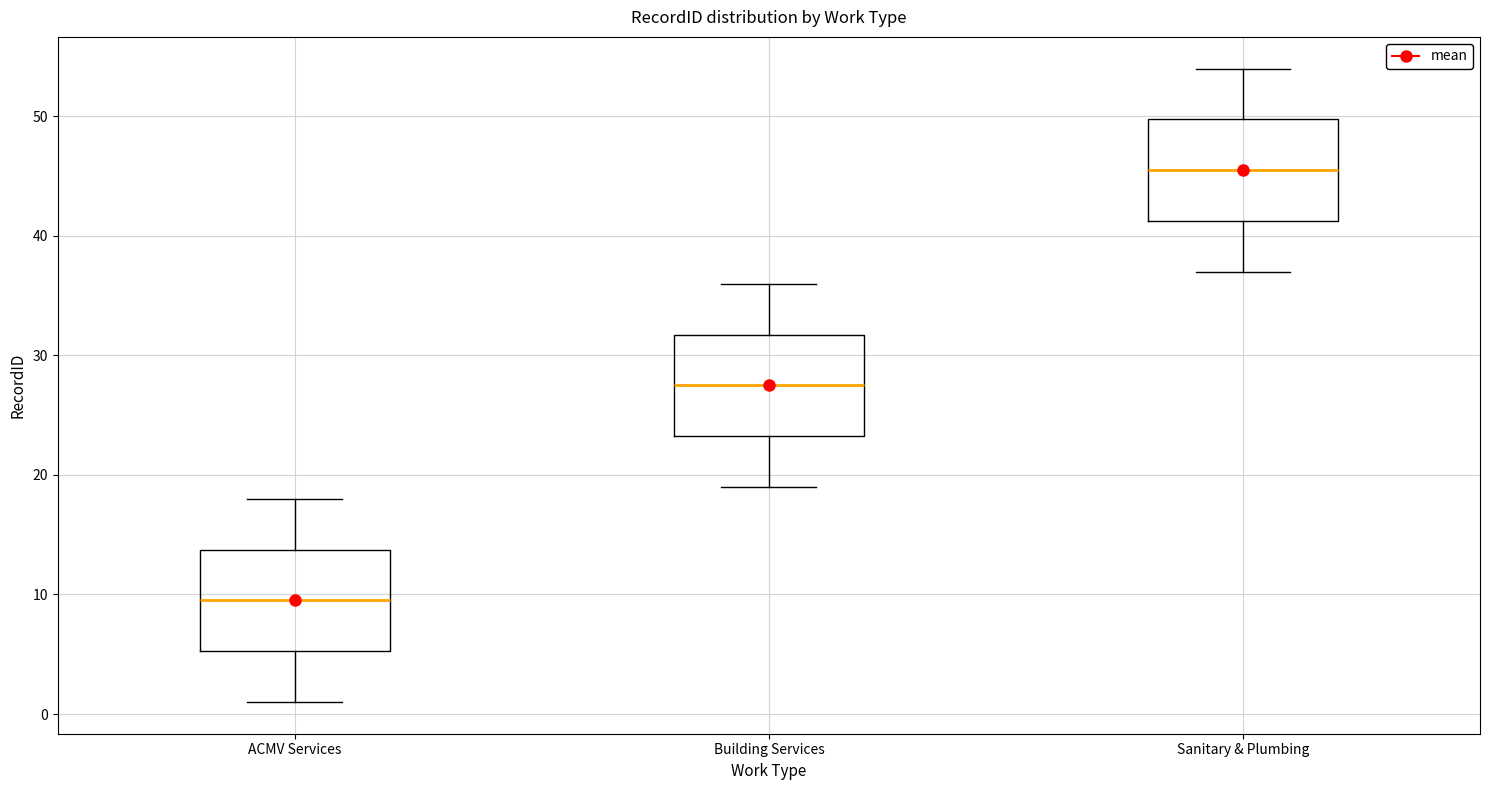

Which box's median line is the lowest?

ACMV Services